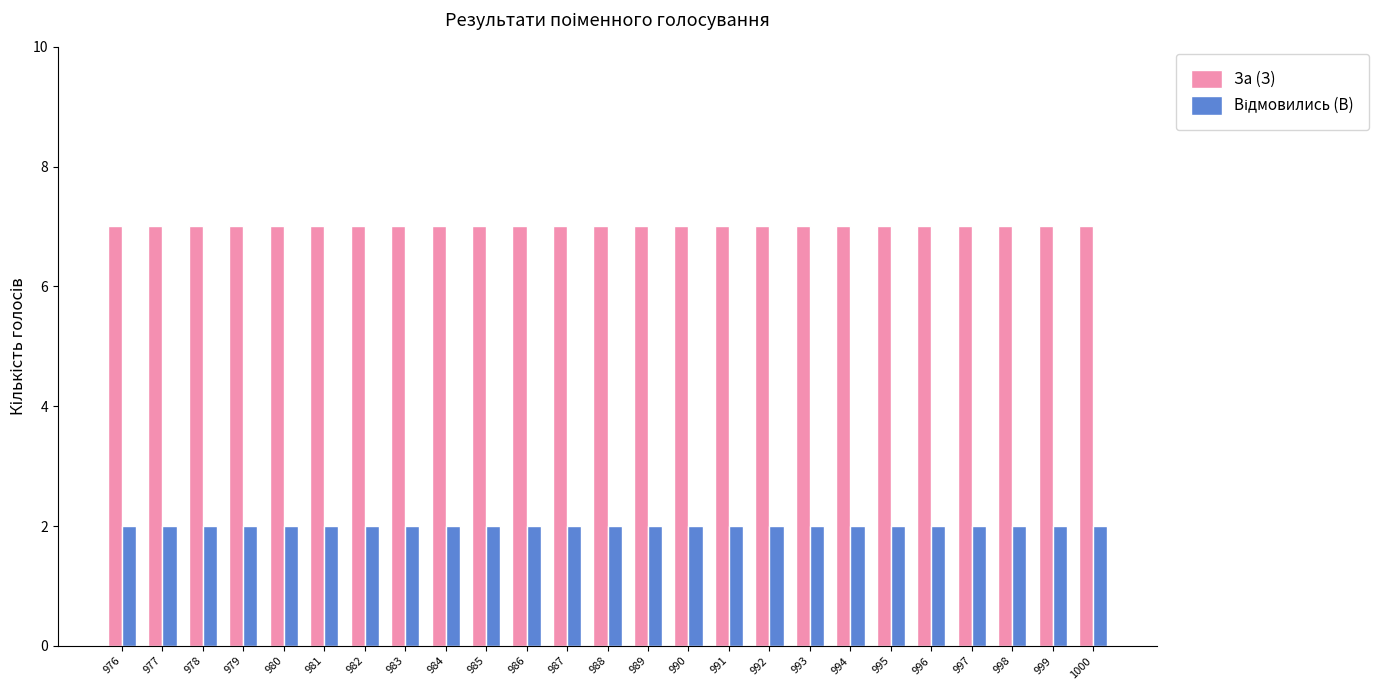

Which series has the largest total across all categories?

За (З)